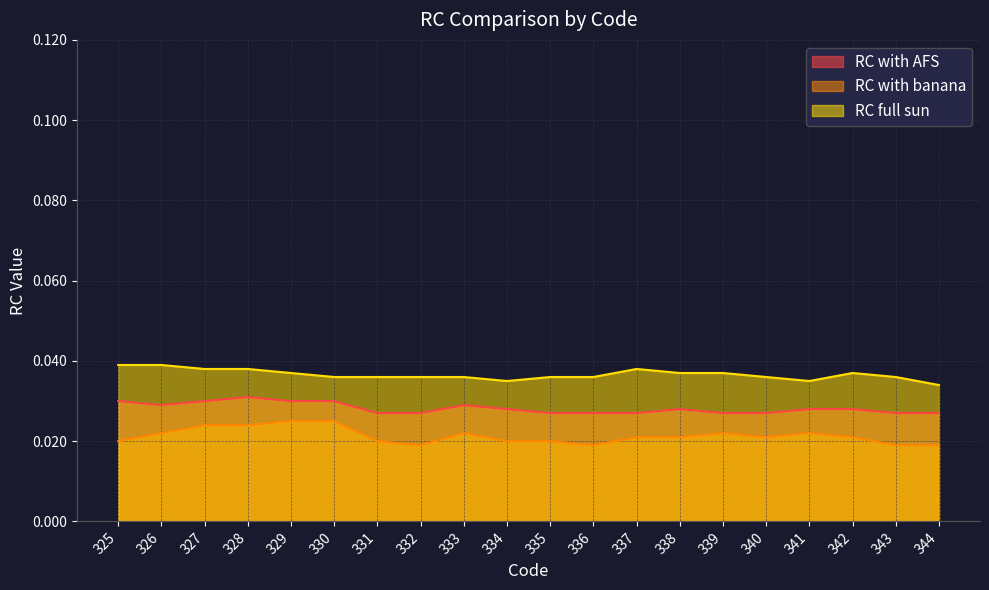

Does the chart have visible grid lines?

Yes